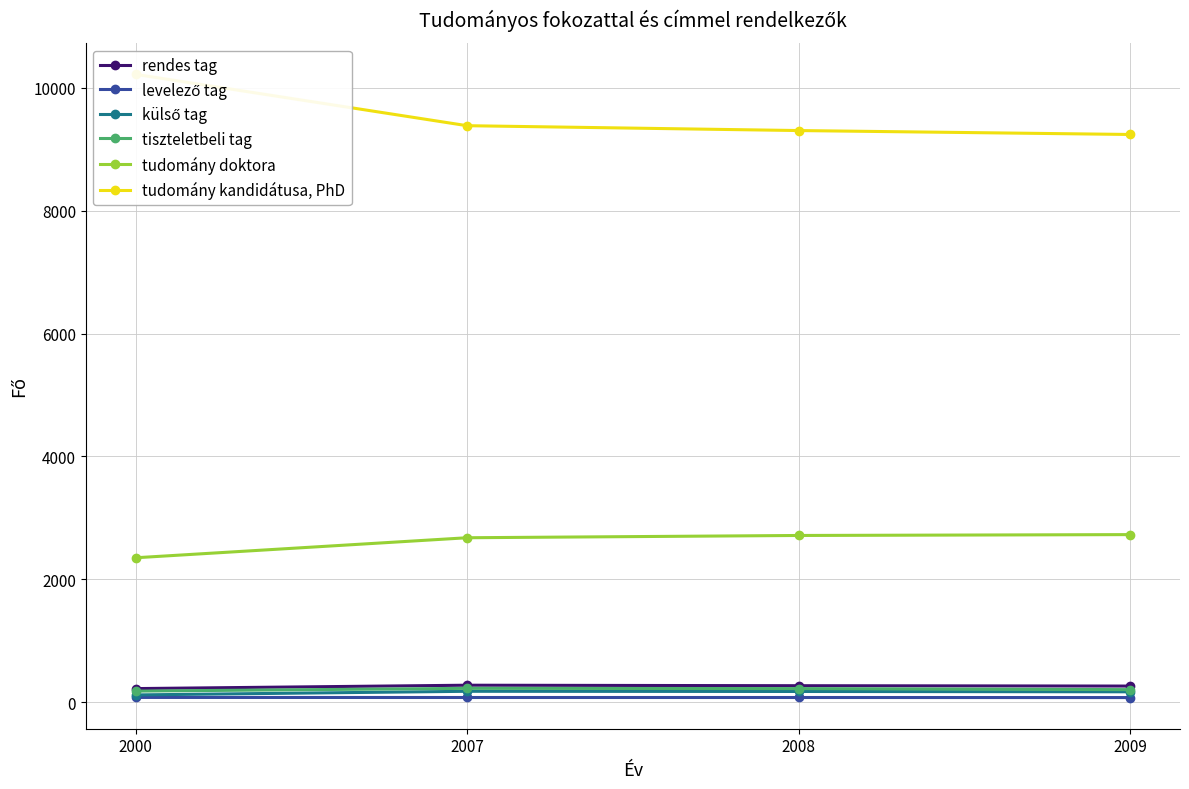

Rank the categories by tudomány doktora value from highest to lowest.

2009, 2008, 2007, 2000